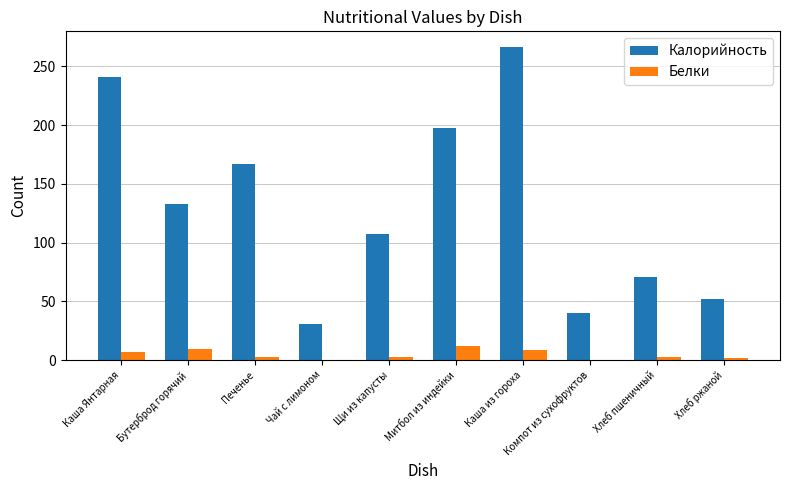

The Калорийность series shows 133.1 at Бутерброд горячий. True or false?

True